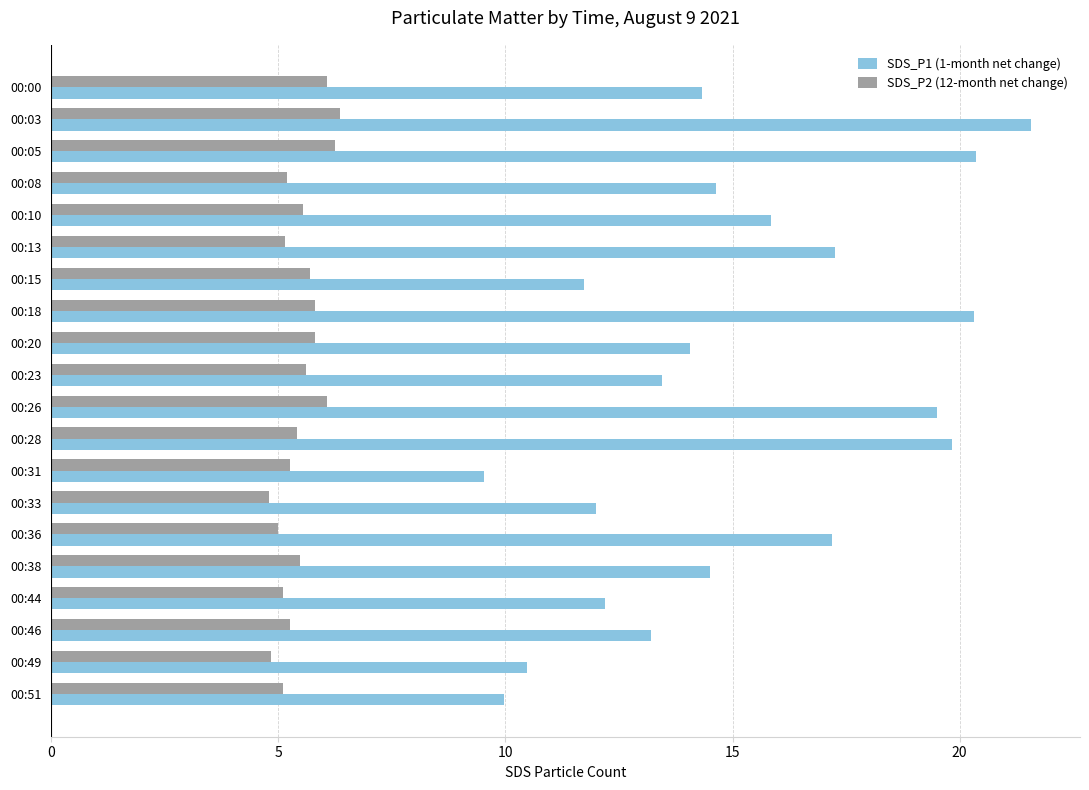

At which category is the sum across all series the highest?

00:03